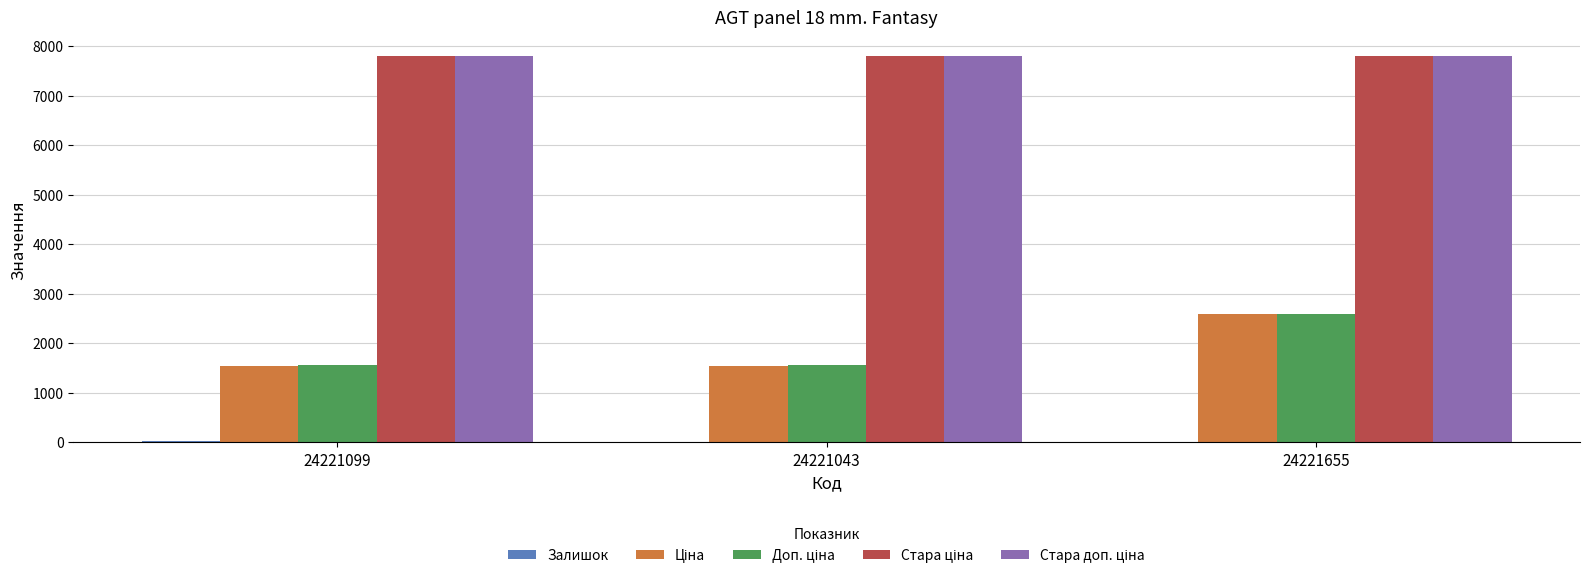

At which category is the sum across all series the highest?

24221655